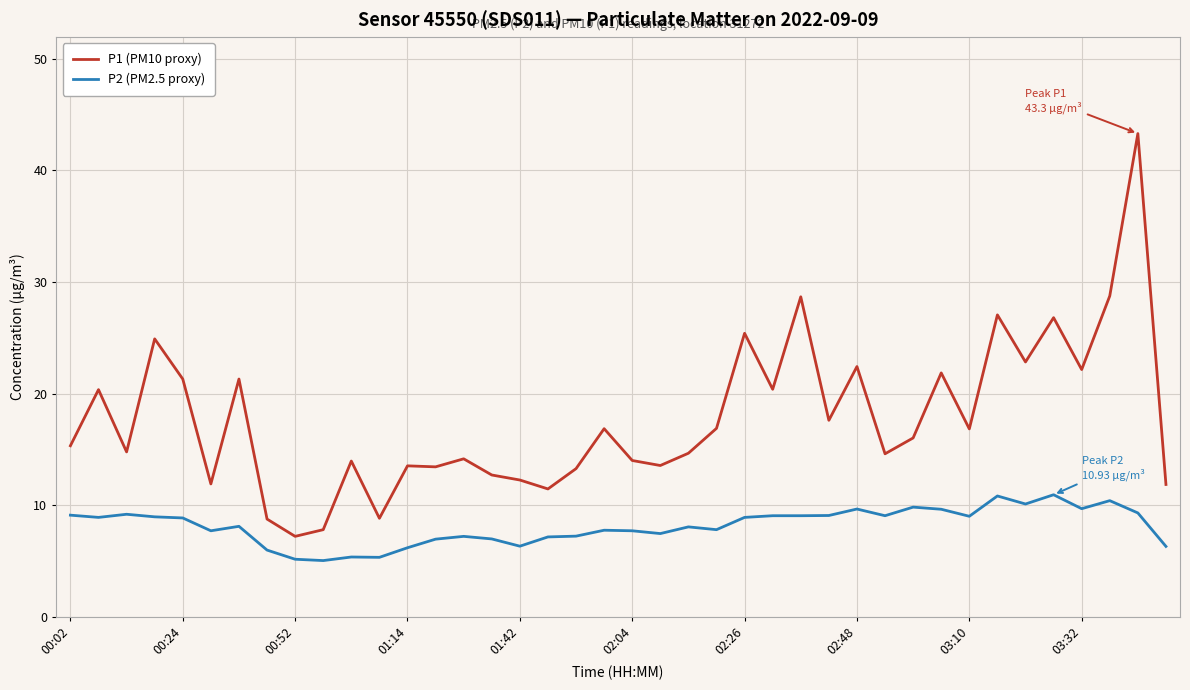

Which series has the widest spread of values?

P1 (PM10 proxy)